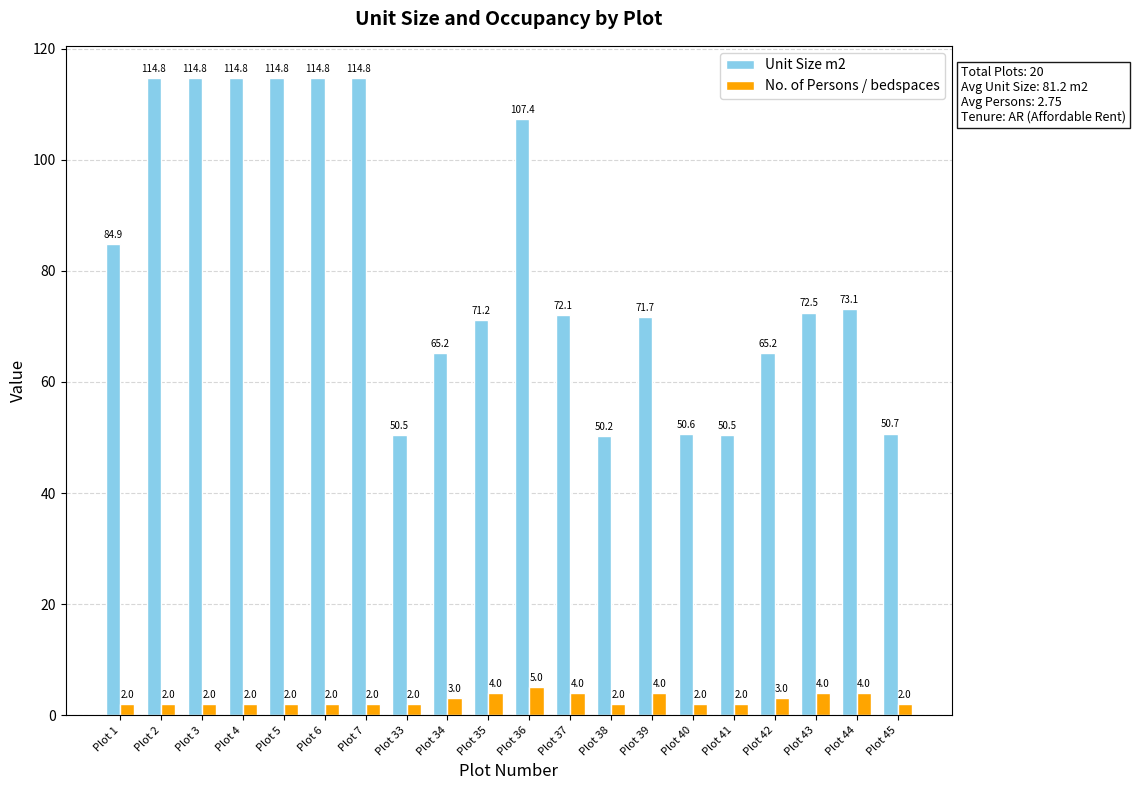

List the series in order of their overall mean, lowest first.

No. of Persons / bedspaces, Unit Size m2